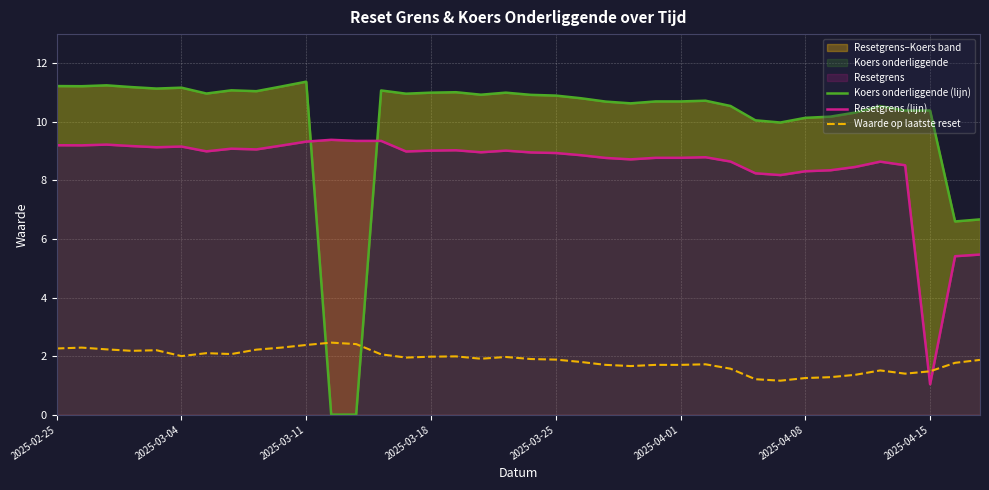

True or false: Waarde op laatste reset has a value of 1.9 at 2025-03-25.

True